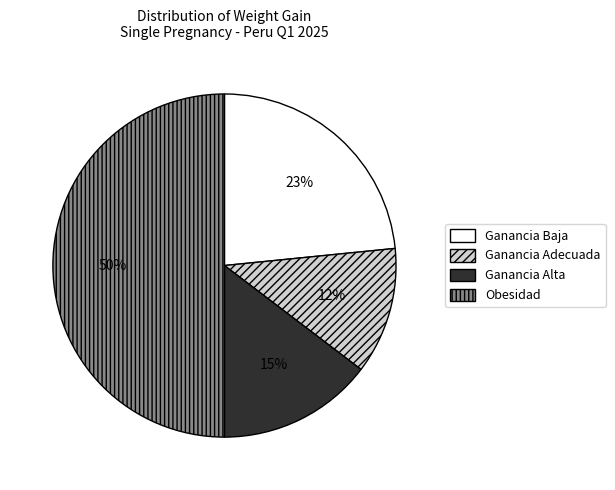

Combined, do Ganancia Adecuada and Obesidad account for over 50%?

Yes